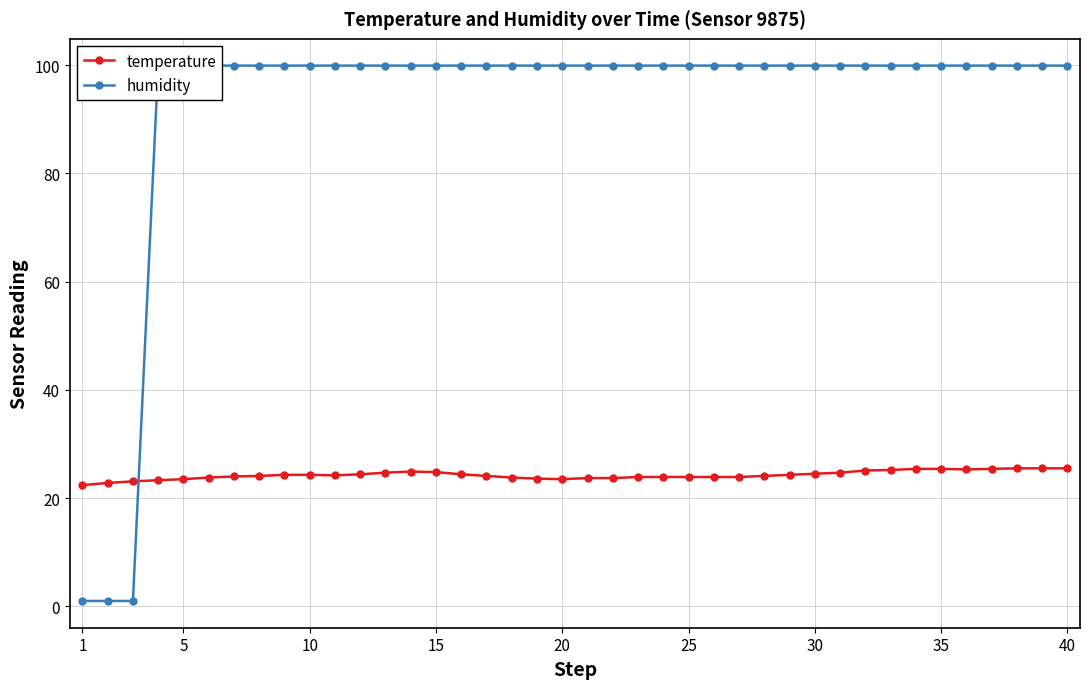

What is the highest value of the temperature series?

25.5